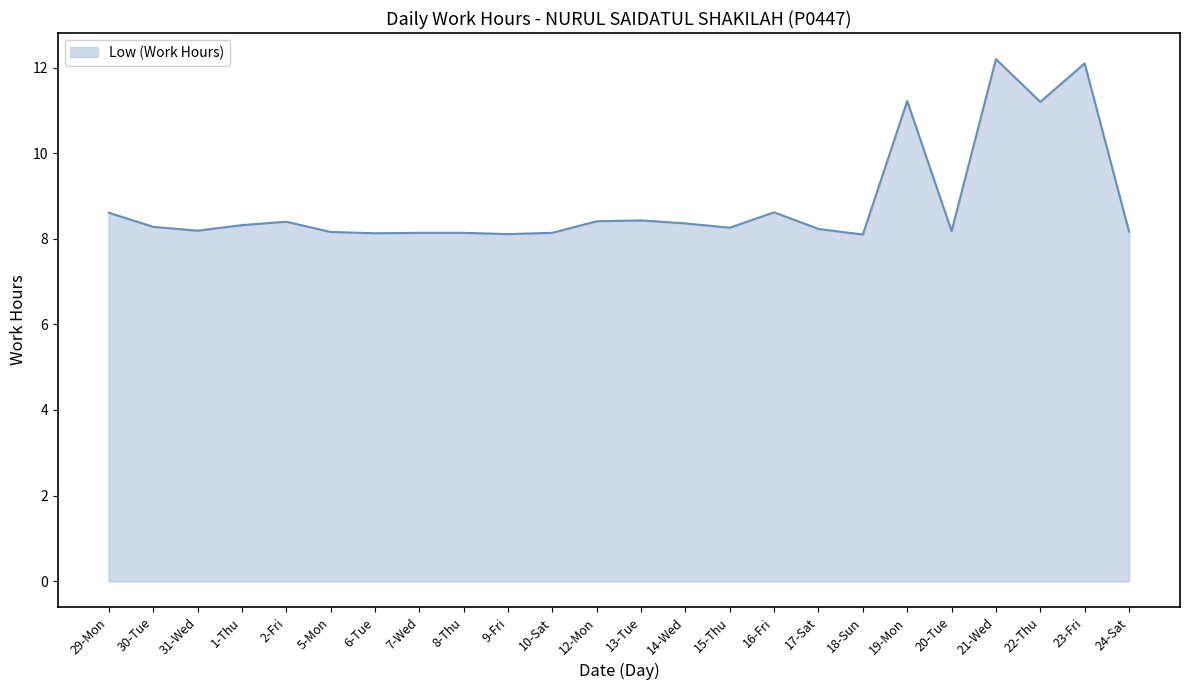

What is the minimum value shown in the chart?

8.1